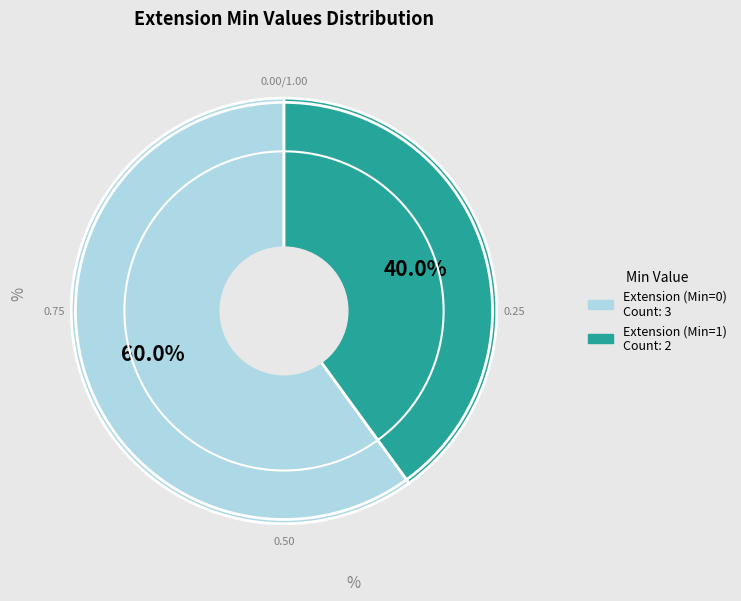

Does any single category account for the majority?

Yes